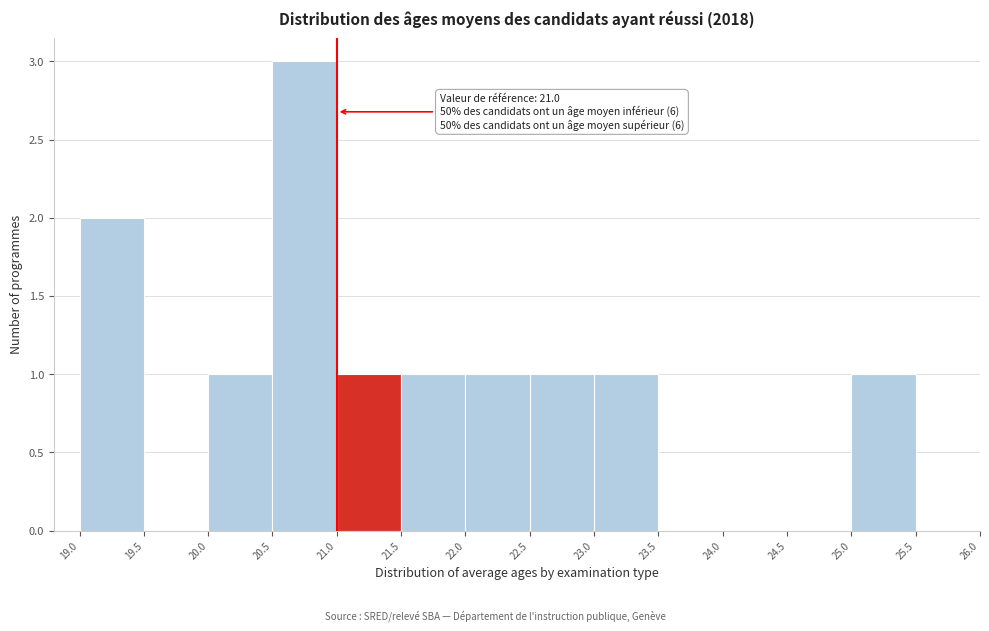

Over which range of the x-axis is the bar tallest?

20.5 to 21.0